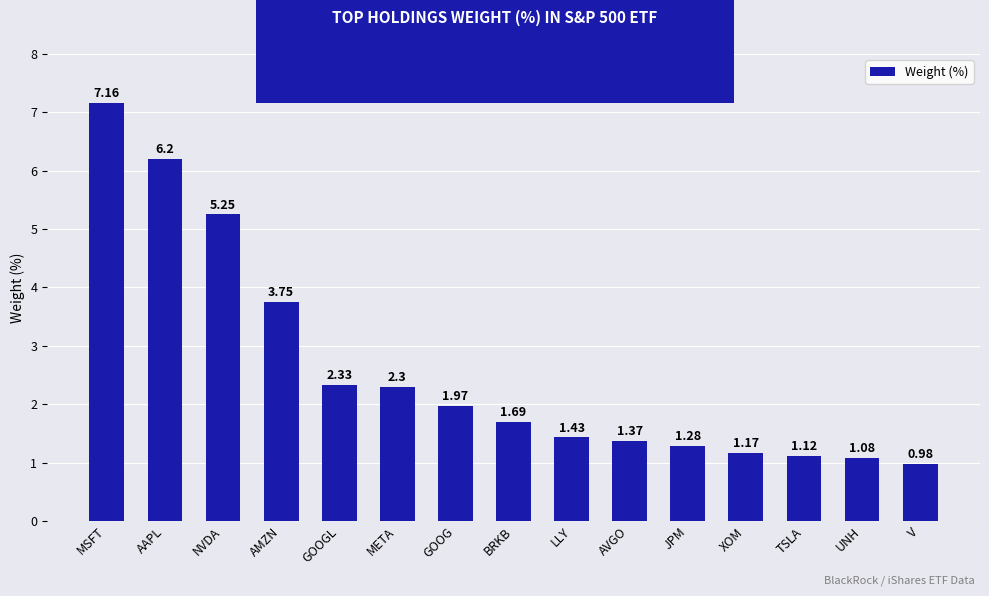

At which label is the value closest to 4?

AMZN